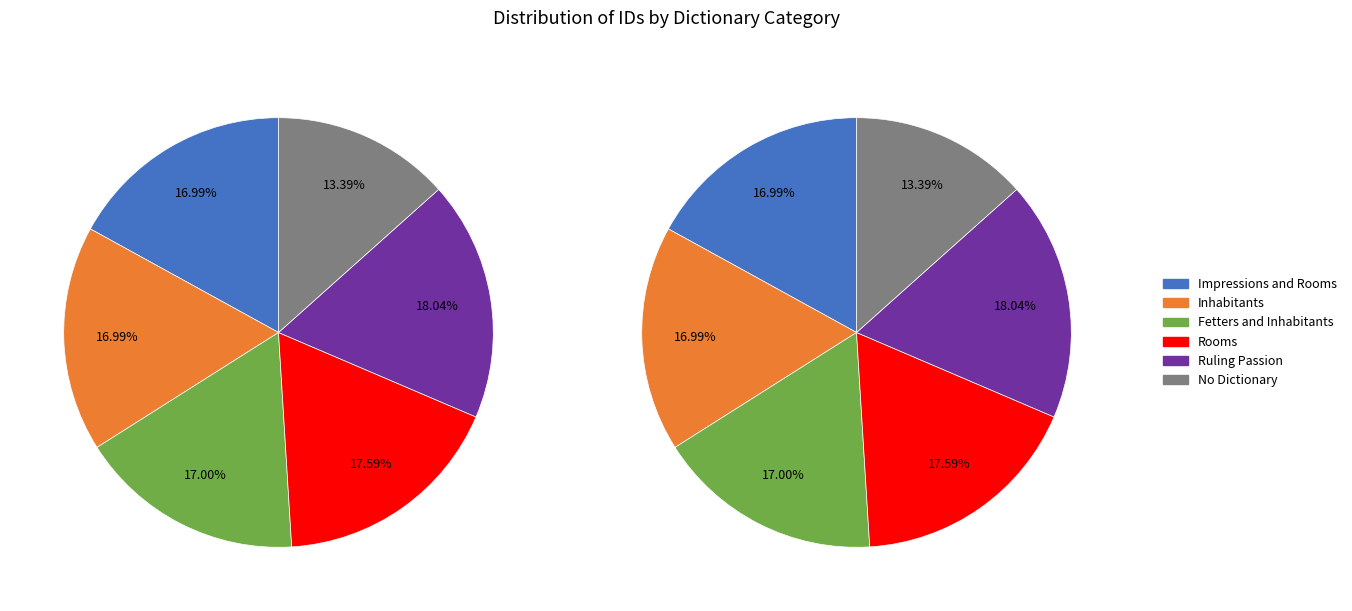

Rank the categories by value from lowest to highest.

No Dictionary, Impressions and Rooms, Inhabitants, Fetters and Inhabitants, Rooms, Ruling Passion